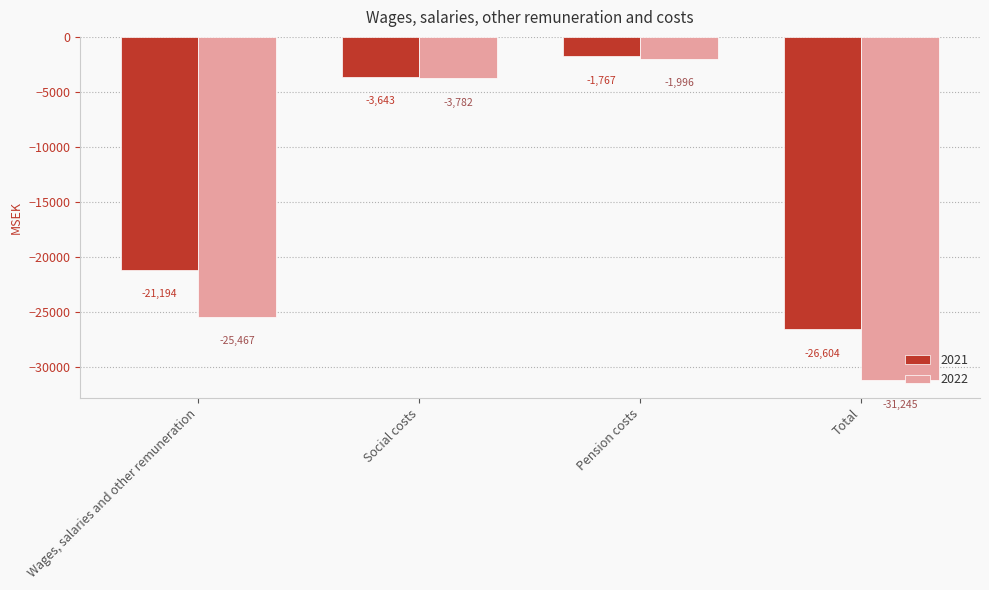

What is the sum of all 2021 values?

-53208